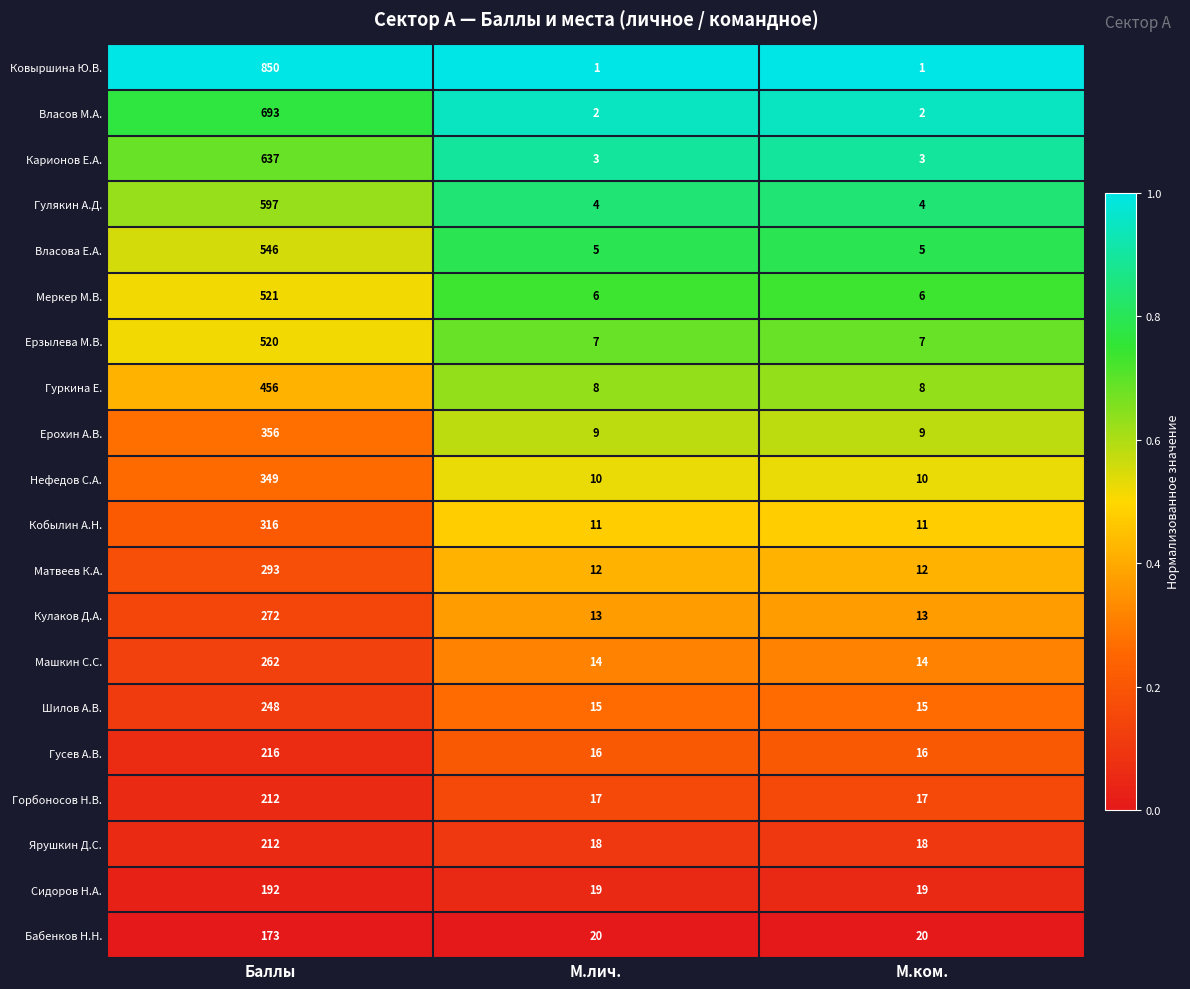

At which category is the sum across all series the highest?

Баллы